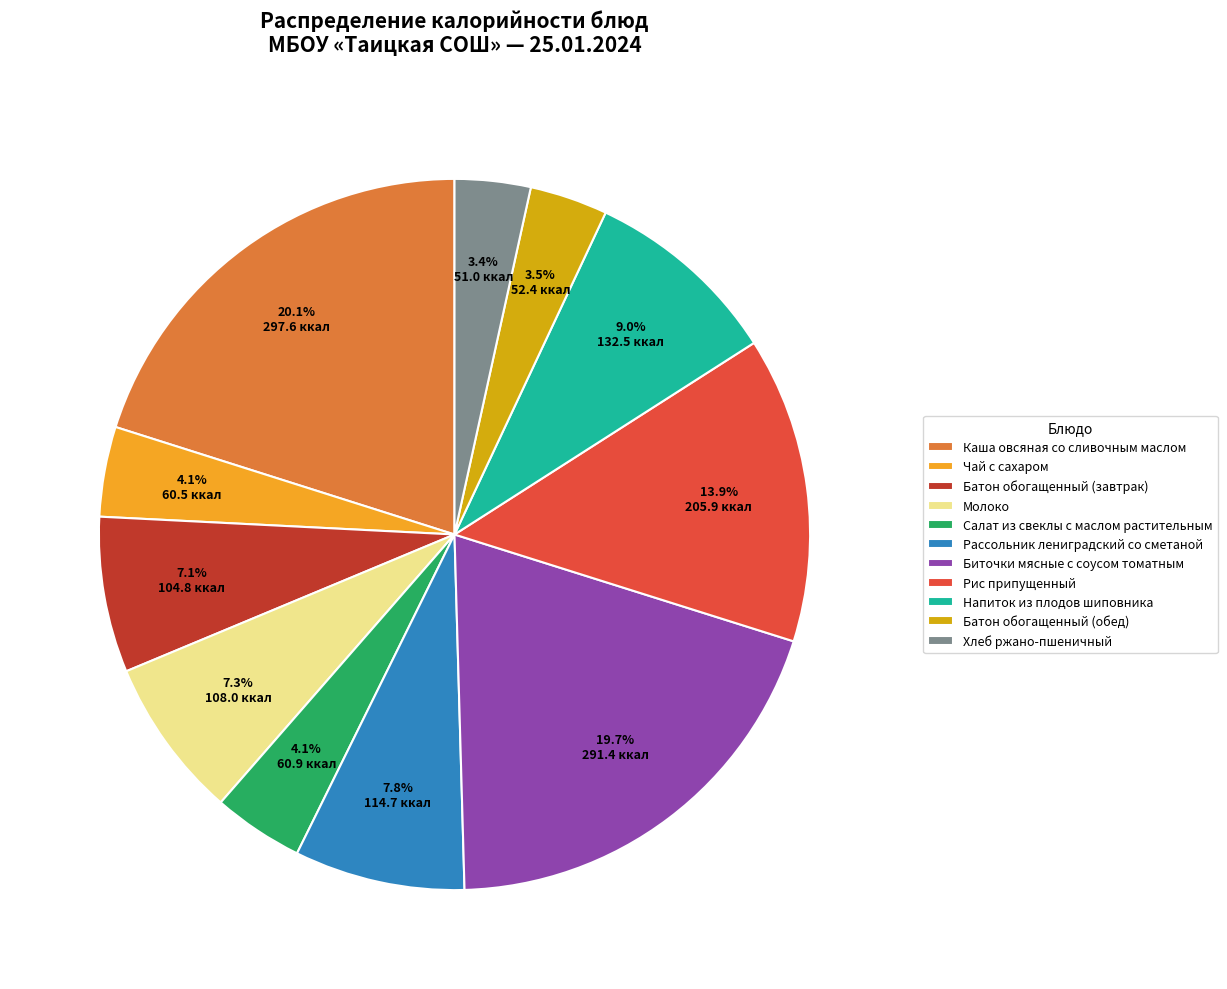

How many segments does this pie chart have?

11